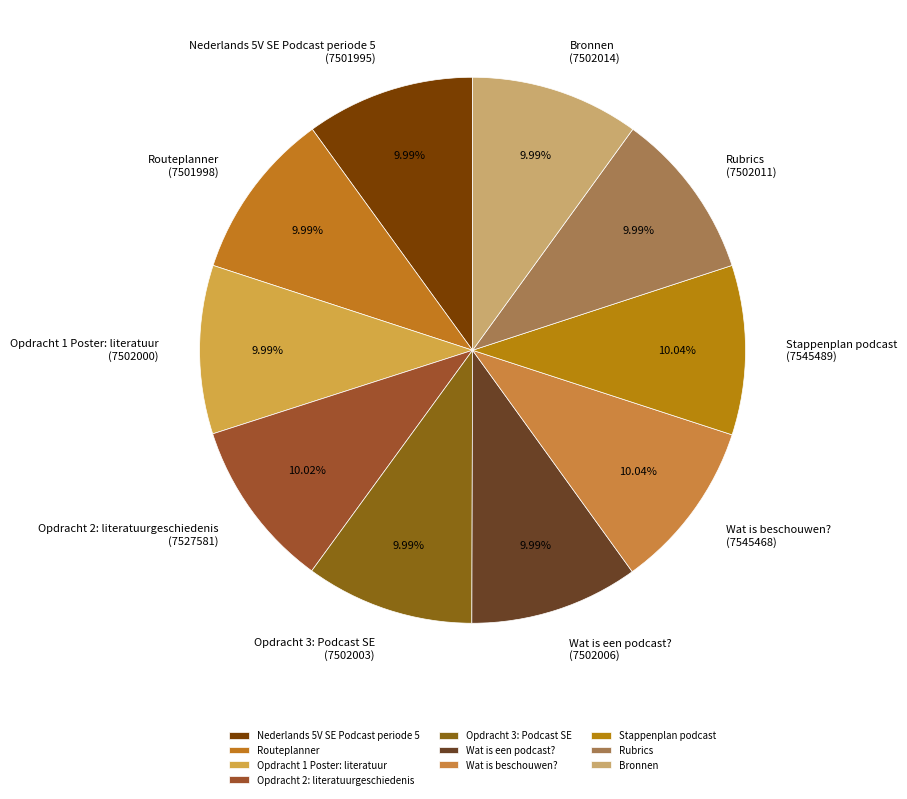

How many segments does this pie chart have?

10